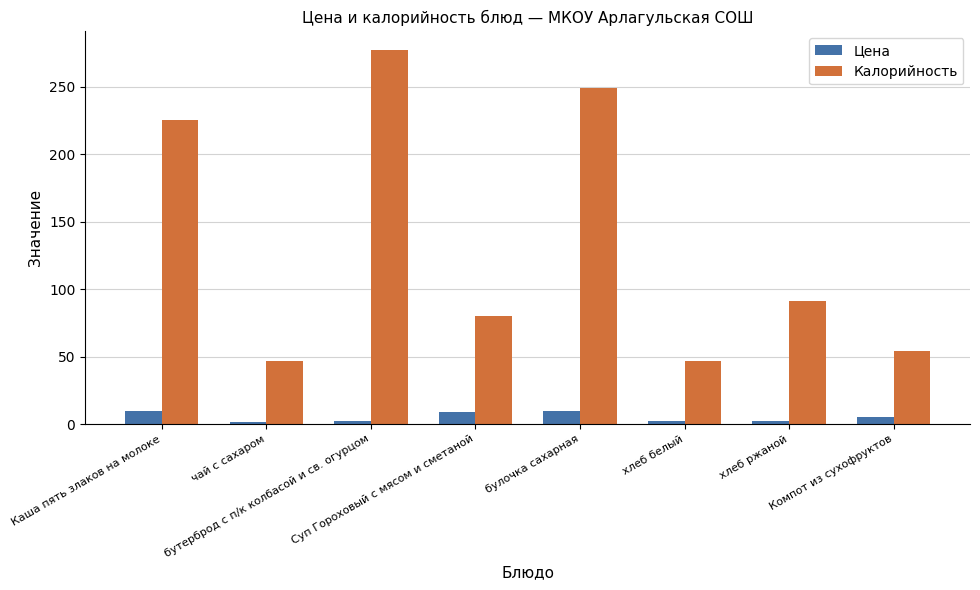

What is the greatest value displayed?

277.0